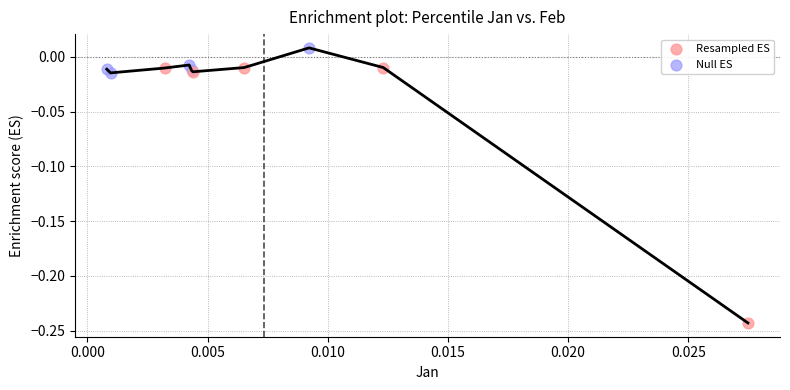

Which series has the largest Y range (max minus min)?

Resampled ES